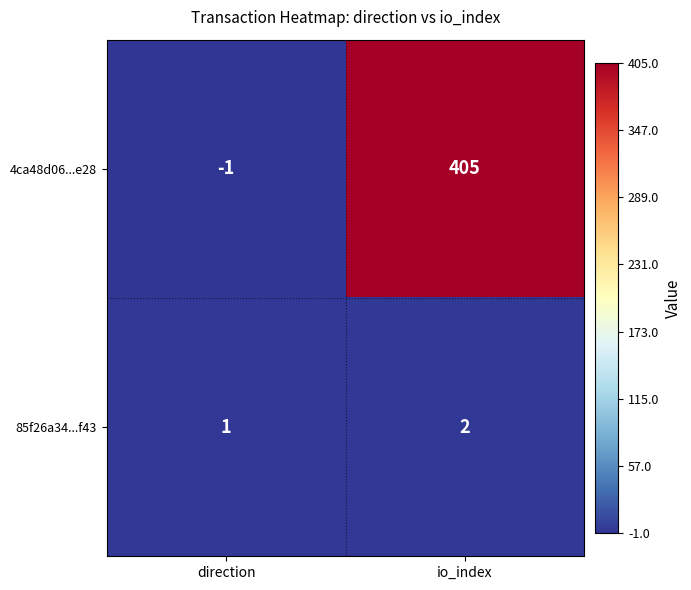

Reading right to left, extract all data points from this chart.

4ca48d06...e28: io_index=405	direction=-1
85f26a34...f43: io_index=2	direction=1